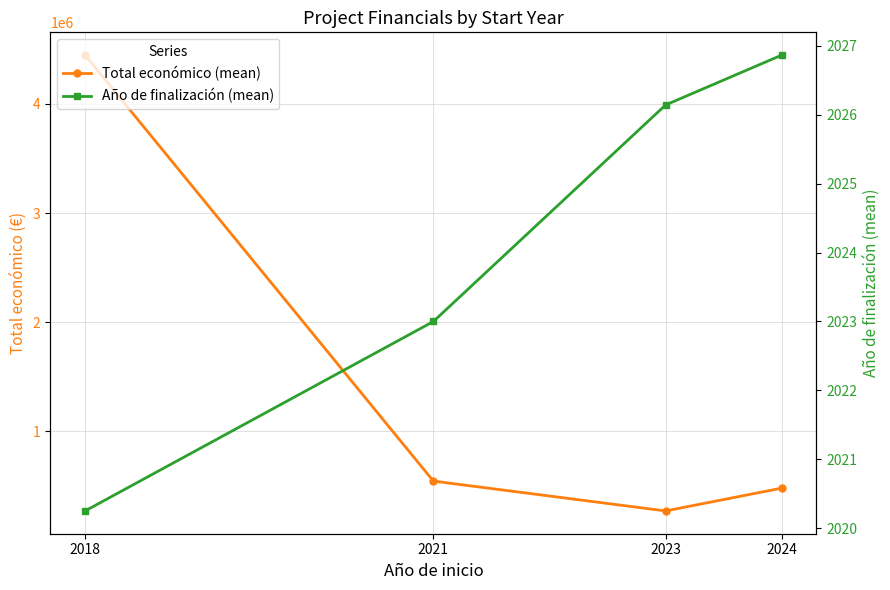

The Total económico (mean) series shows 543365.0 at 2021. True or false?

True